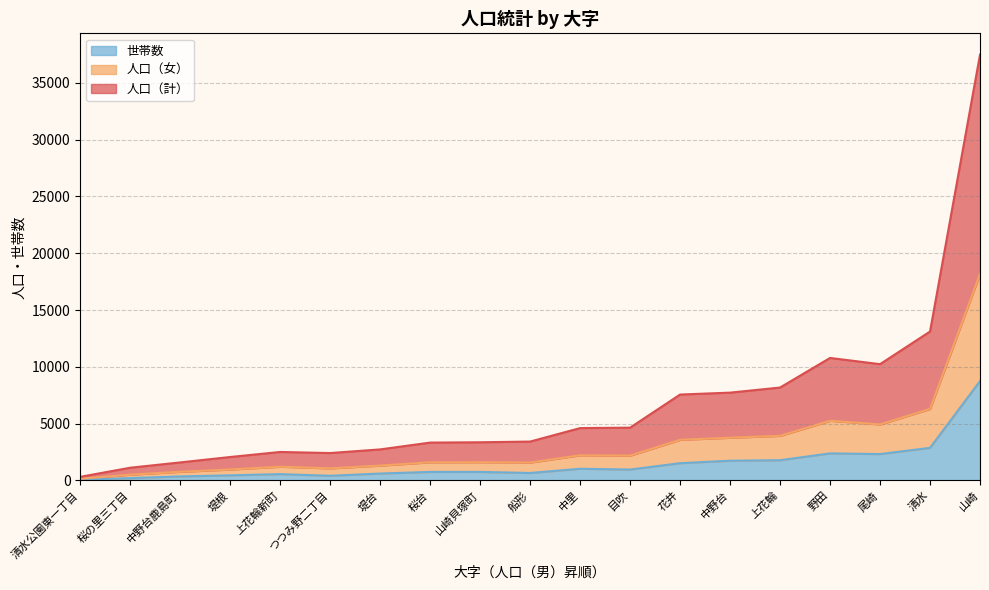

What is the minimum value shown in the chart?

61